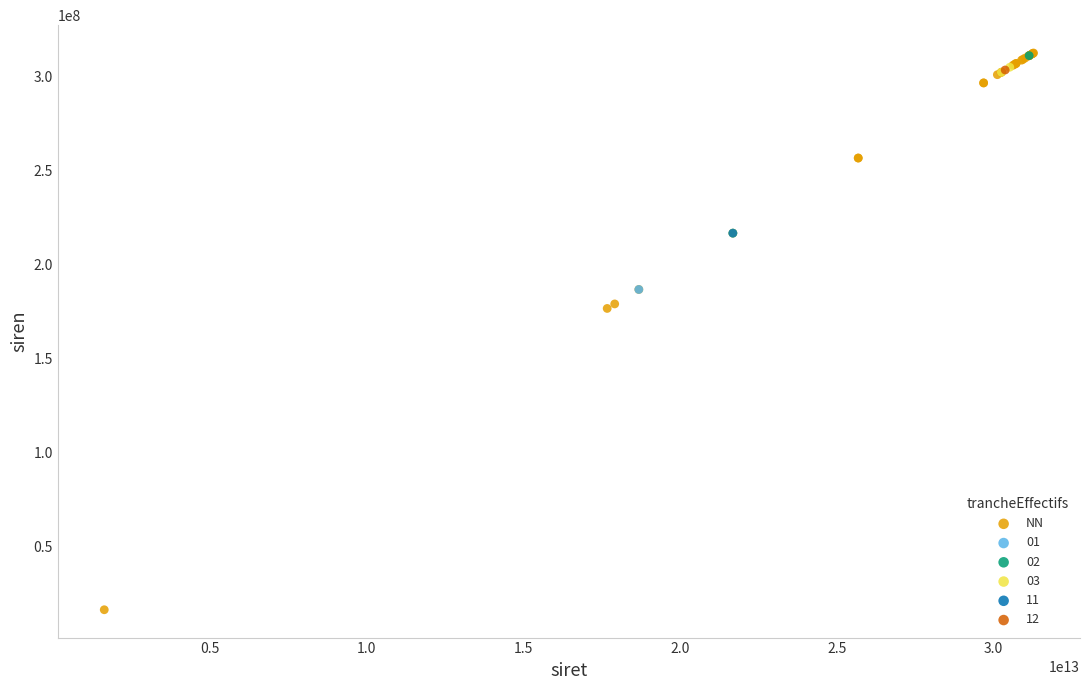

What are all the series names shown in the legend?

NN, 01, 02, 03, 11, 12